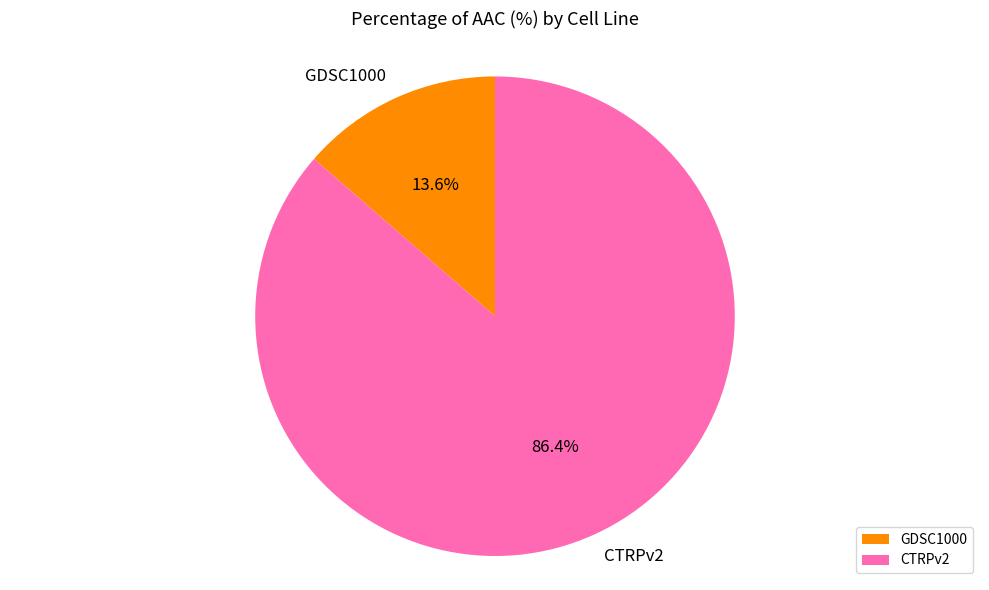

Combined, do GDSC1000 and CTRPv2 account for over 50%?

Yes